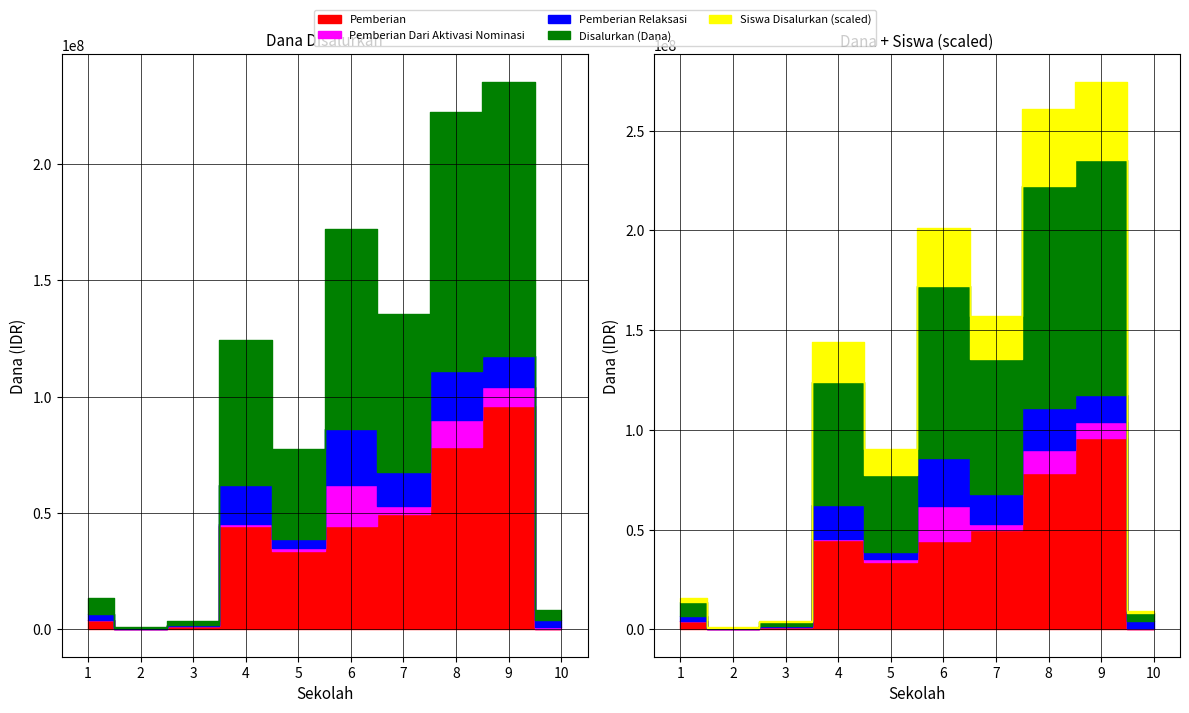

Reading left to right, what are all the values shown in this chart?

Disalurkan (Dana): PKBM BERINGIN RINDANG=6750000	SD ISLAM AL MIZAN=450000	SD KHADIJAH 3=1800000	SD NEGERI BERINGIN 477=62100000	SD NEGERI LONTAR 481=38700000	SD NEGERI LONTAR II=85950000	SD NEGERI MADE I NO. 475=67725000	SD NEGERI SAMBIKEREP 1 479=111150000	SD NEGERI SAMBIKEREP II480=117675000	SDKARITAS II=4050000
Pemberian: PKBM BERINGIN RINDANG=4050000	SD ISLAM AL MIZAN=0	SD KHADIJAH 3=1350000	SD NEGERI BERINGIN 477=44550000	SD NEGERI LONTAR 481=33750000	SD NEGERI LONTAR II=44325000	SD NEGERI MADE I NO. 475=49725000	SD NEGERI SAMBIKEREP 1 479=78300000	SD NEGERI SAMBIKEREP II480=96075000	SDKARITAS II=0
Pemberian Dari Aktivasi Nominasi: PKBM BERINGIN RINDANG=0	SD ISLAM AL MIZAN=0	SD KHADIJAH 3=0	SD NEGERI BERINGIN 477=900000	SD NEGERI LONTAR 481=1350000	SD NEGERI LONTAR II=17550000	SD NEGERI MADE I NO. 475=3150000	SD NEGERI SAMBIKEREP 1 479=11475000	SD NEGERI SAMBIKEREP II480=8100000	SDKARITAS II=900000
Pemberian Relaksasi: PKBM BERINGIN RINDANG=2700000	SD ISLAM AL MIZAN=450000	SD KHADIJAH 3=450000	SD NEGERI BERINGIN 477=16650000	SD NEGERI LONTAR 481=3600000	SD NEGERI LONTAR II=24075000	SD NEGERI MADE I NO. 475=14850000	SD NEGERI SAMBIKEREP 1 479=21375000	SD NEGERI SAMBIKEREP II480=13500000	SDKARITAS II=3150000
Siswa Disalurkan: PKBM BERINGIN RINDANG=15	SD ISLAM AL MIZAN=1	SD KHADIJAH 3=4	SD NEGERI BERINGIN 477=141	SD NEGERI LONTAR 481=94	SD NEGERI LONTAR II=209	SD NEGERI MADE I NO. 475=152	SD NEGERI SAMBIKEREP 1 479=272	SD NEGERI SAMBIKEREP II480=278	SDKARITAS II=9